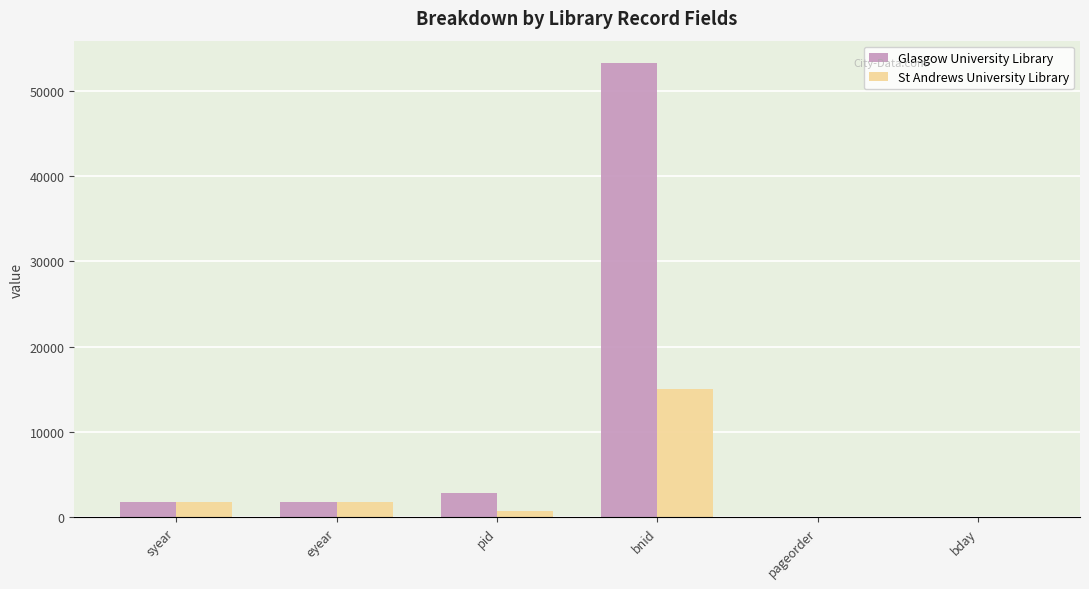

Which category has the highest value across all series?

bnid